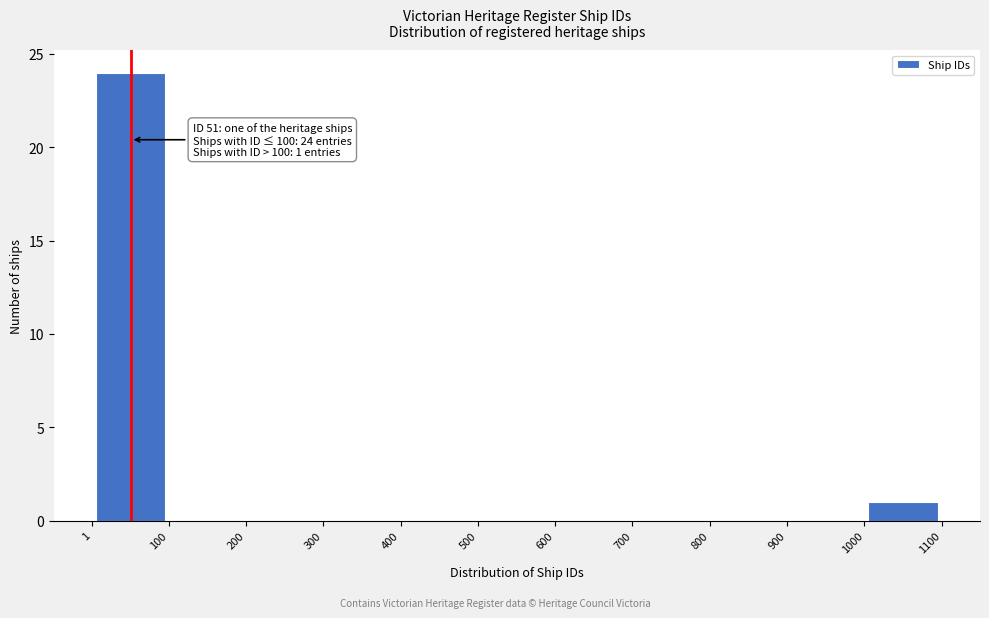

Which range on the x-axis has the tallest bar?

1 to 100